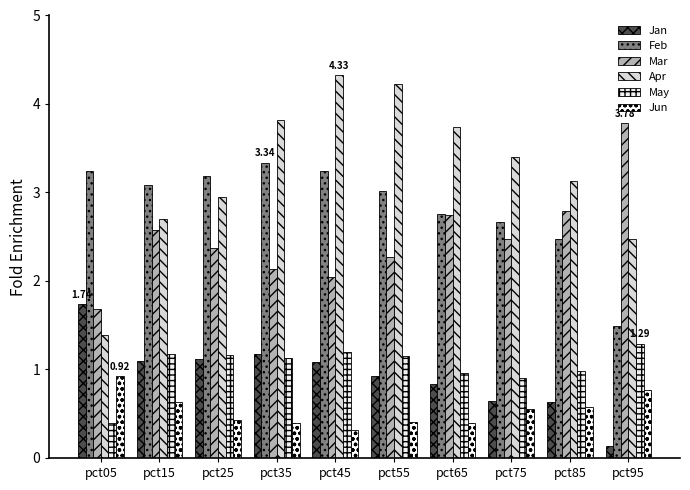

Where is Apr nearest to the value 2?

pct95